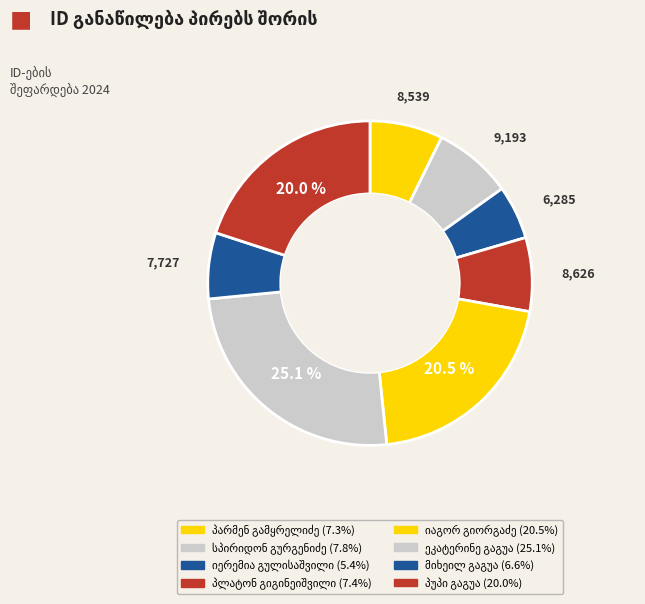

To the nearest percent, what is the combined percentage of იერემია გულისაშვილი and ეკატერინე გაგუა?

30%